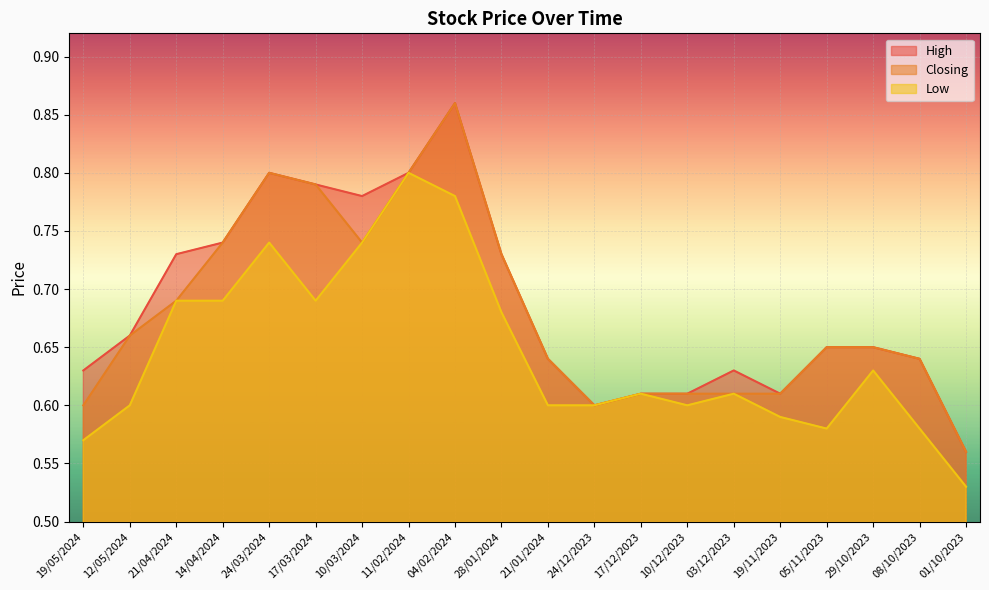

What is the sum of the High values at 05/11/2023 and 21/01/2024?

1.3